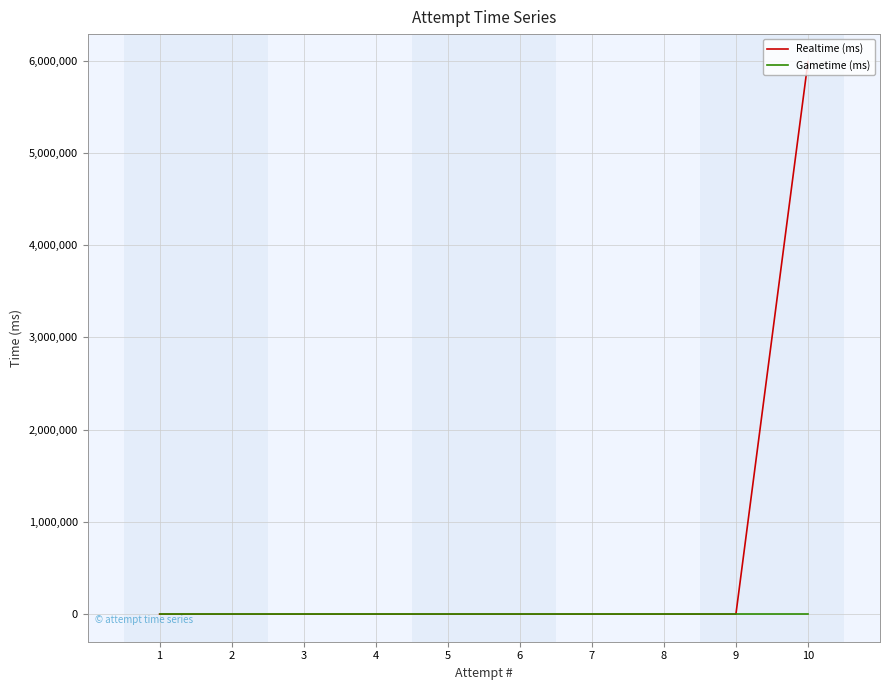

At which category is the sum across all series the highest?

10